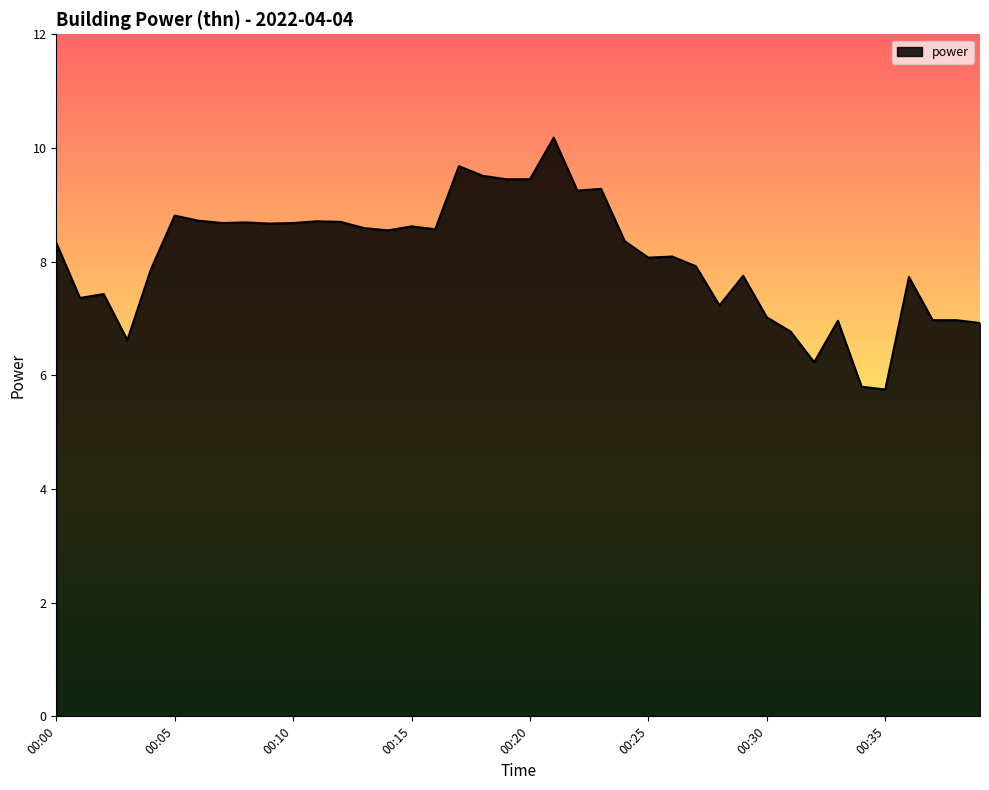

Count the number of categories in the chart.

40